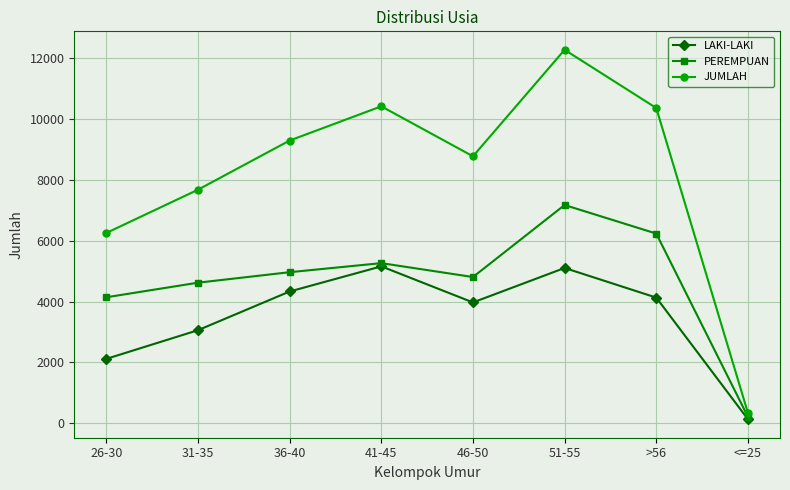

Is it true that PEREMPUAN equals 1098 at 36-40?

False